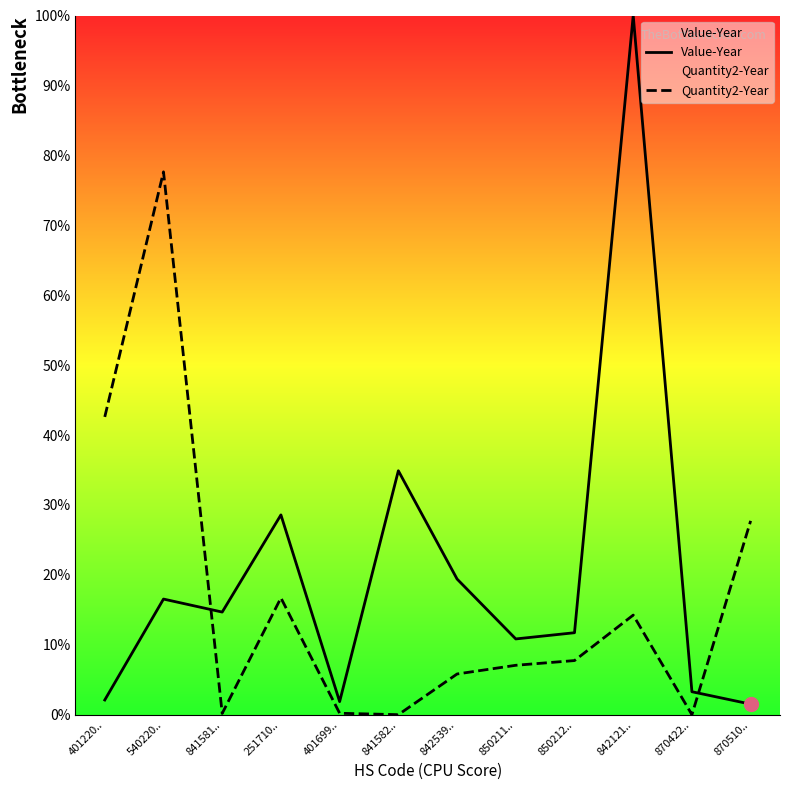

What is the highest value of the Quantity2-Year series?

77.6